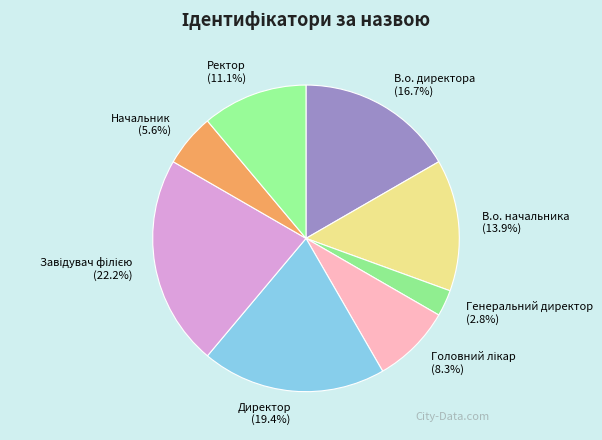

Between В.о. директора and Ректор, which is larger?

В.о. директора